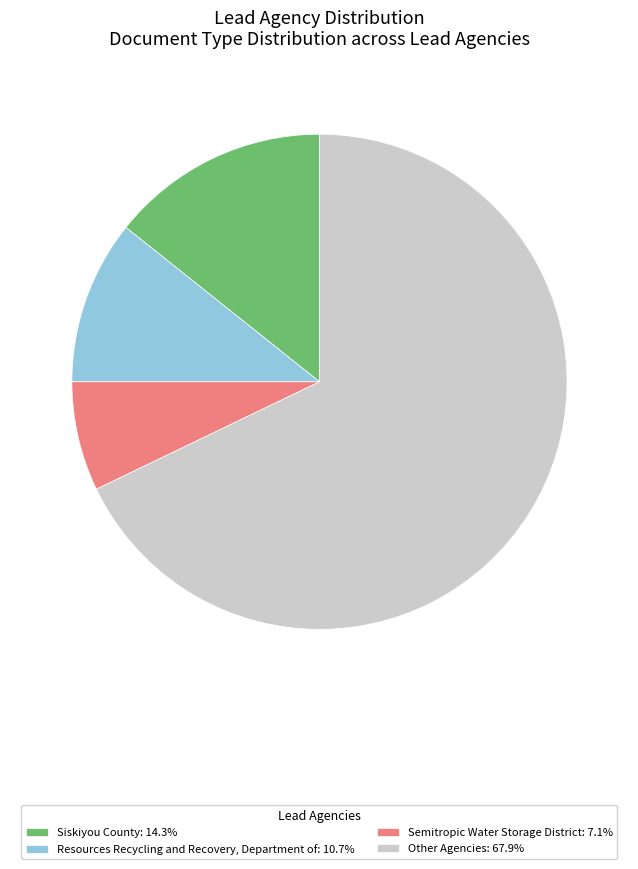

What is the ratio of the value at Siskiyou County: 14.3% to the value at Semitropic Water Storage District: 7.1%?

2.0